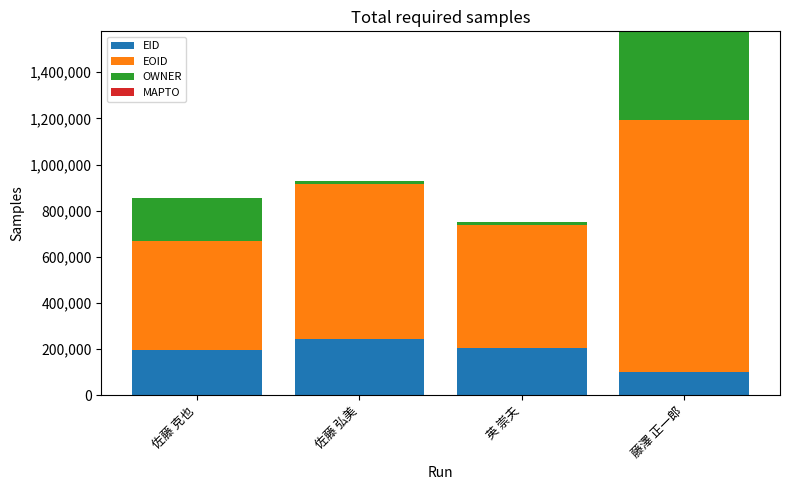

What is the minimum value for EID?

99242